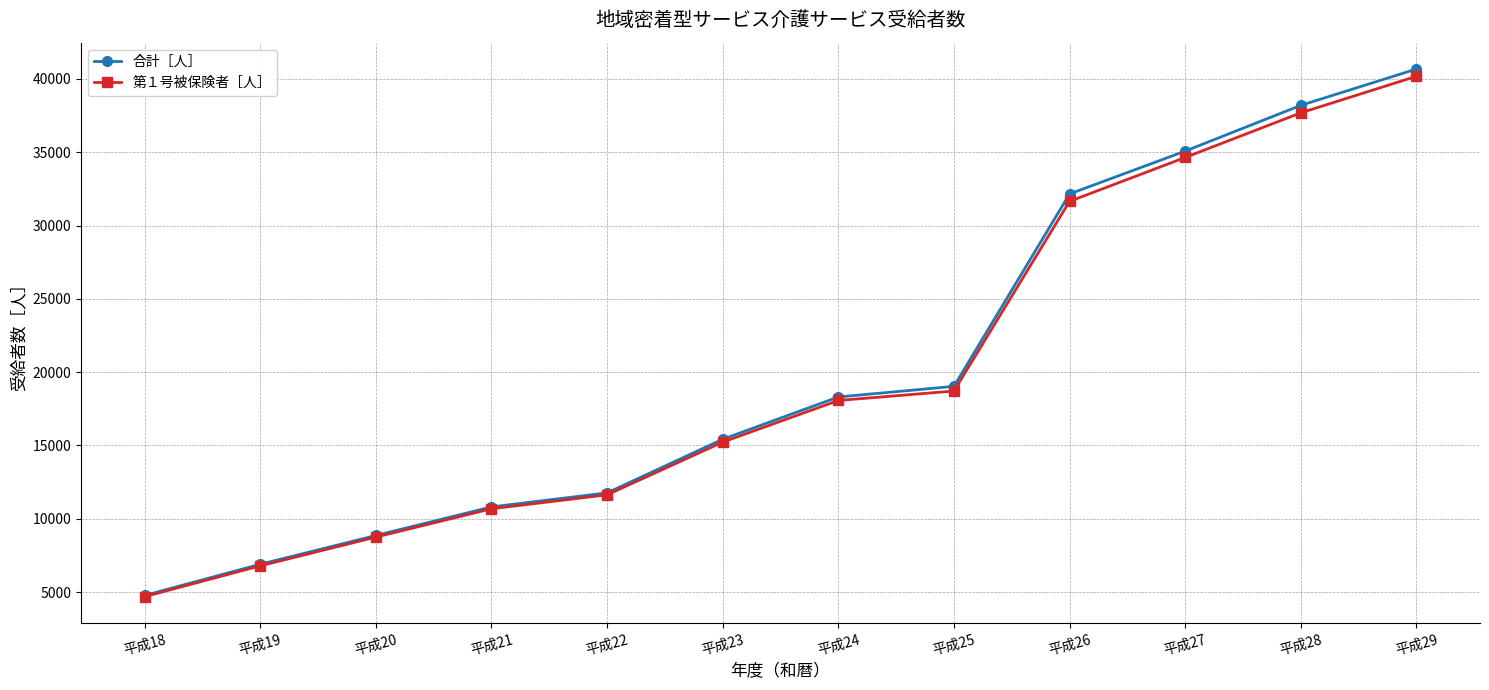

True or false: 第１号被保険者［人］ has more than 0 interior local peaks.

False